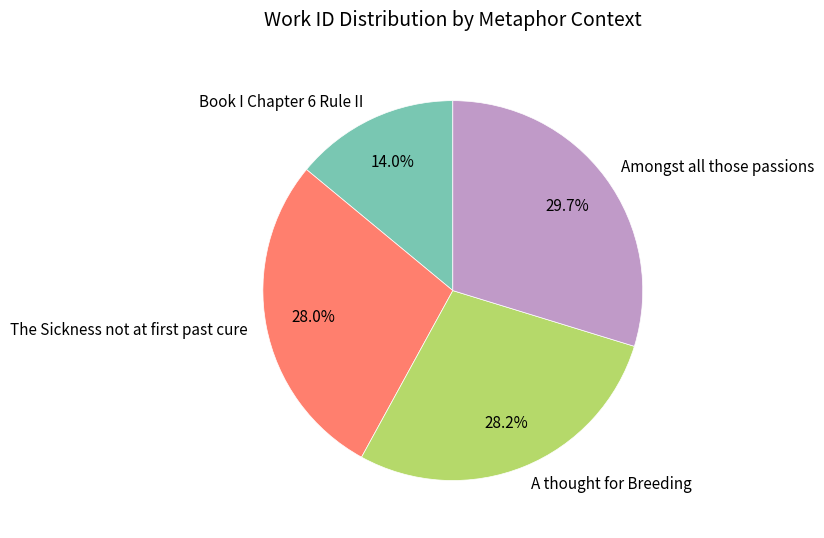

Which slice is the largest?

Amongst all those passions